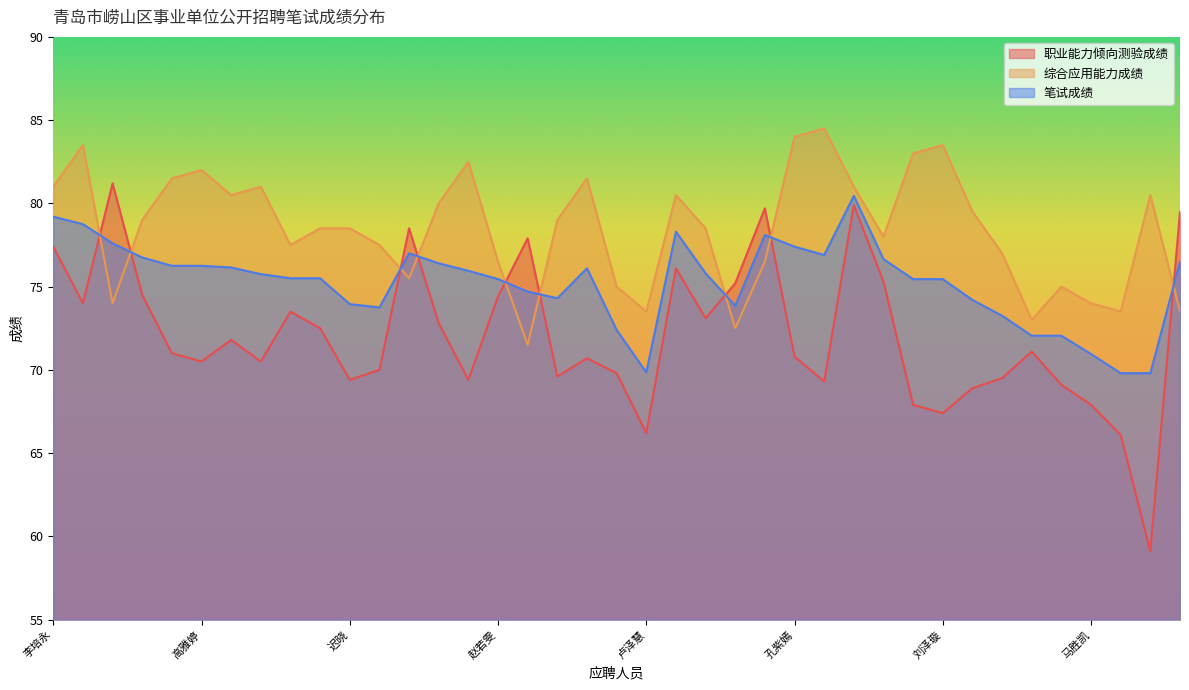

What is the label of the 20th point from the right?

左玉玮